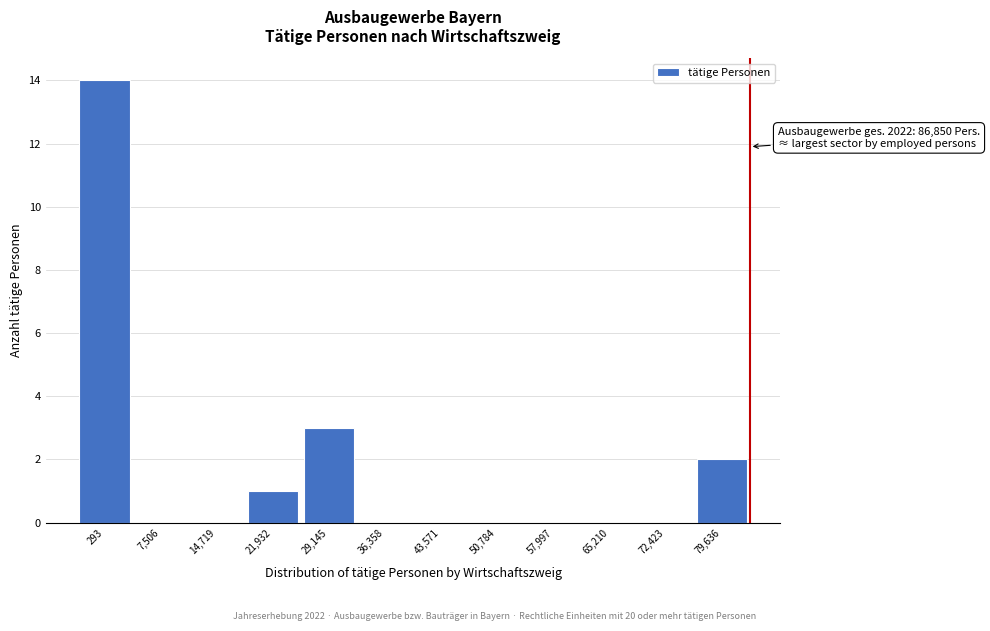

Reading right to left, extract all data points from this chart.

79,636=2	72,423=0	65,210=0	57,997=0	50,784=0	43,571=0	36,358=0	29,145=3	21,932=1	14,719=0	7,506=0	293=14